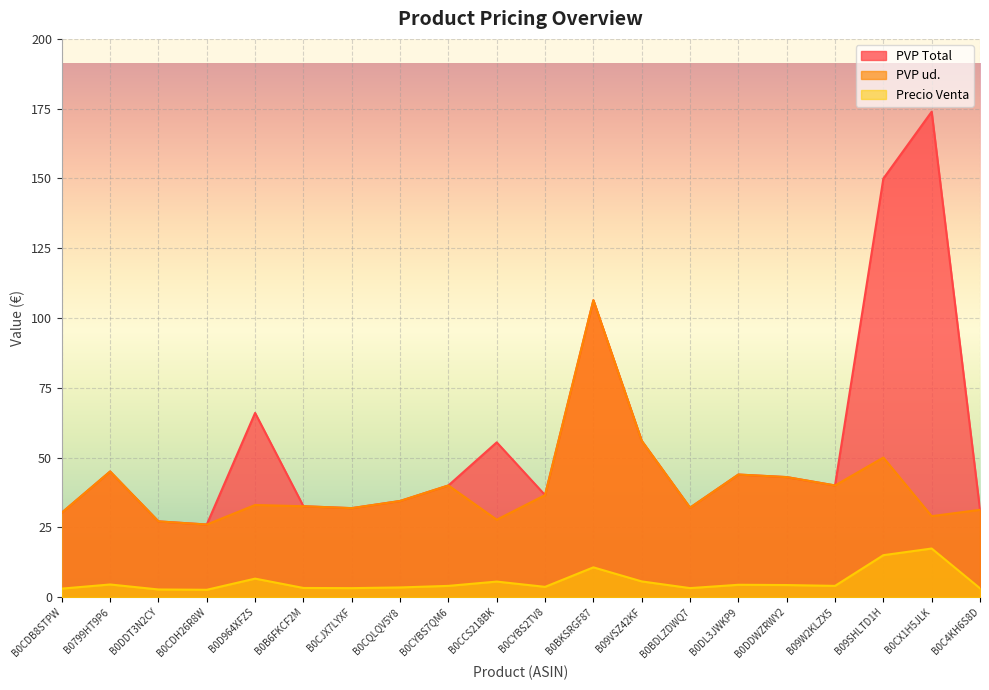

How many distinct data groups are displayed?

3